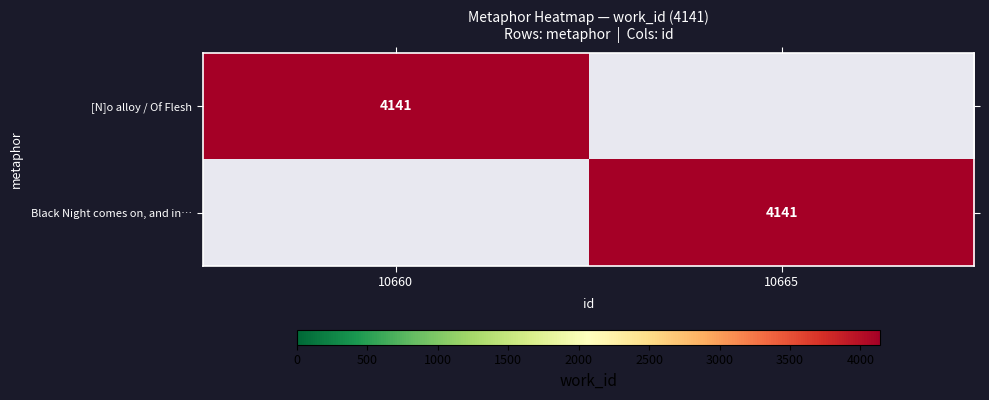

The value of [N]o alloy / Of Flesh at 10660 is 1860. True or false?

False